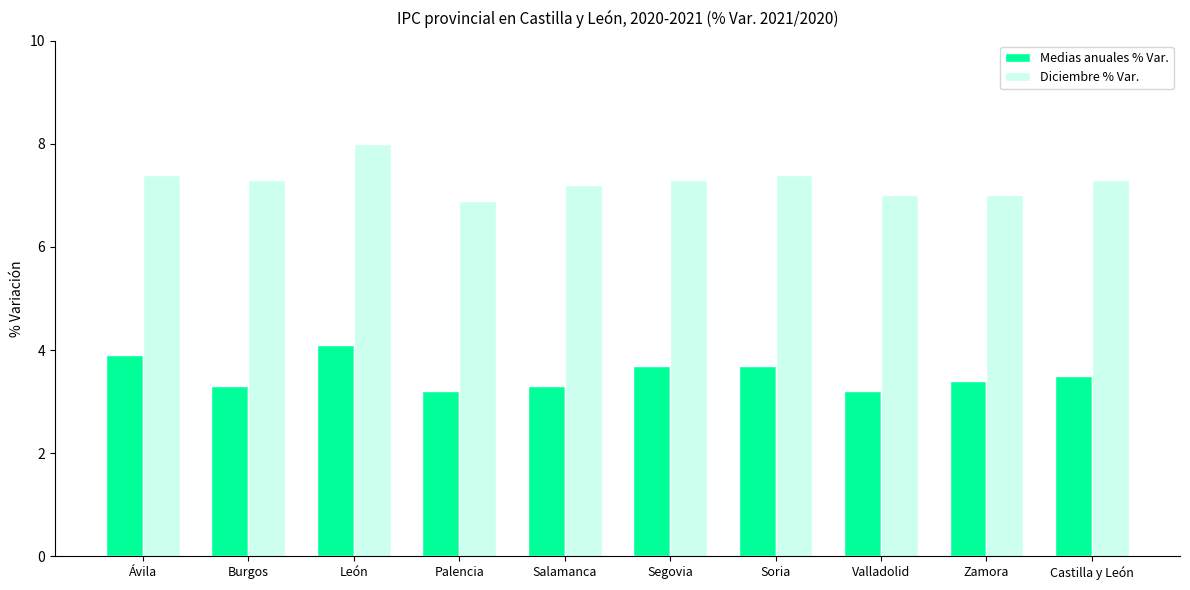

Is it true that Medias anuales % Var. equals 4.8 at Burgos?

False